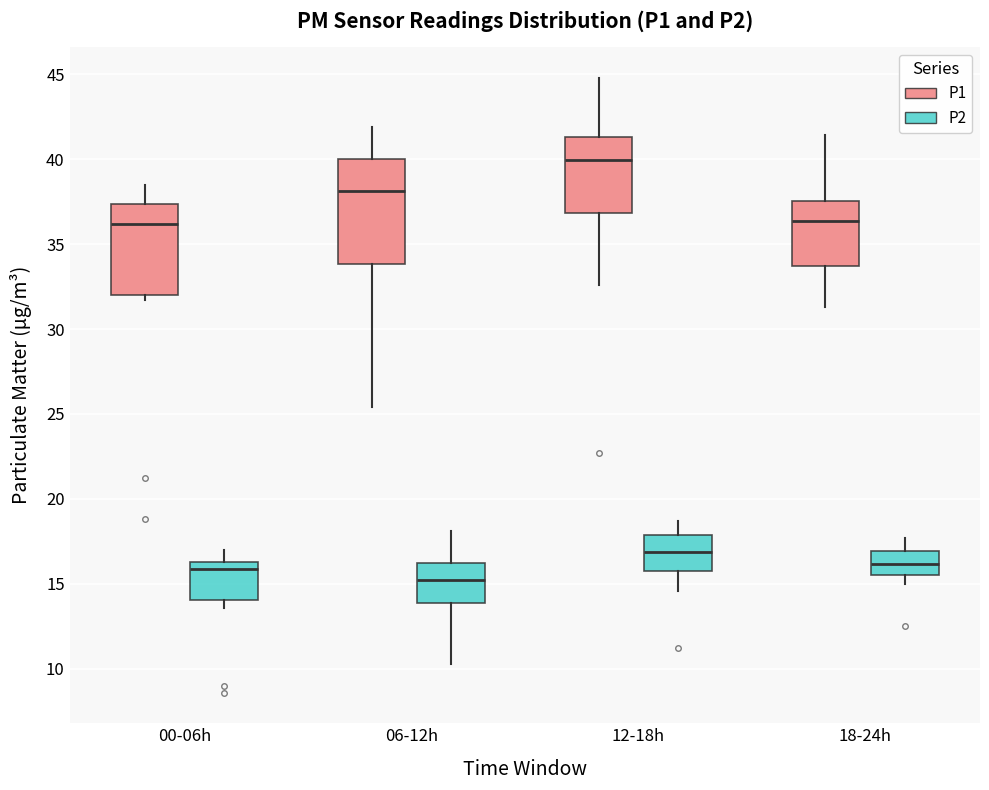

Which box has the lowest median line?

06-12h (P2)